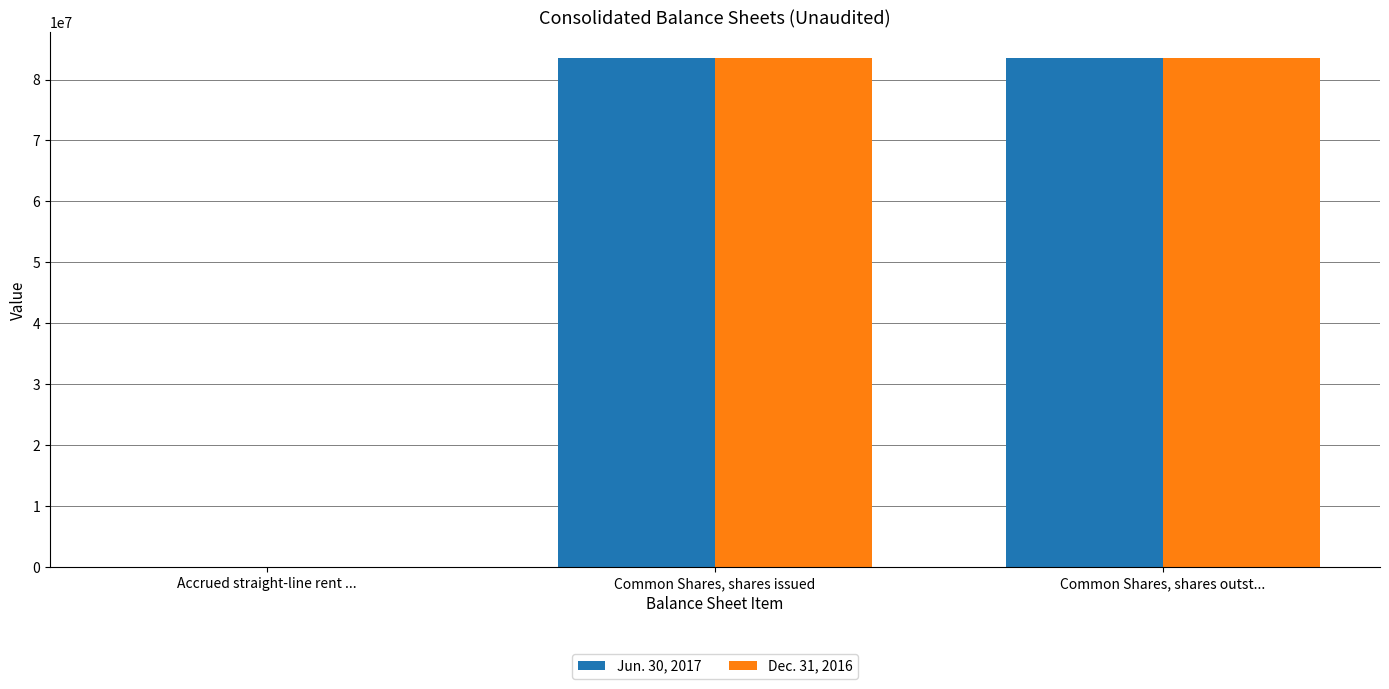

What are all the series names shown in the legend?

Jun. 30, 2017, Dec. 31, 2016